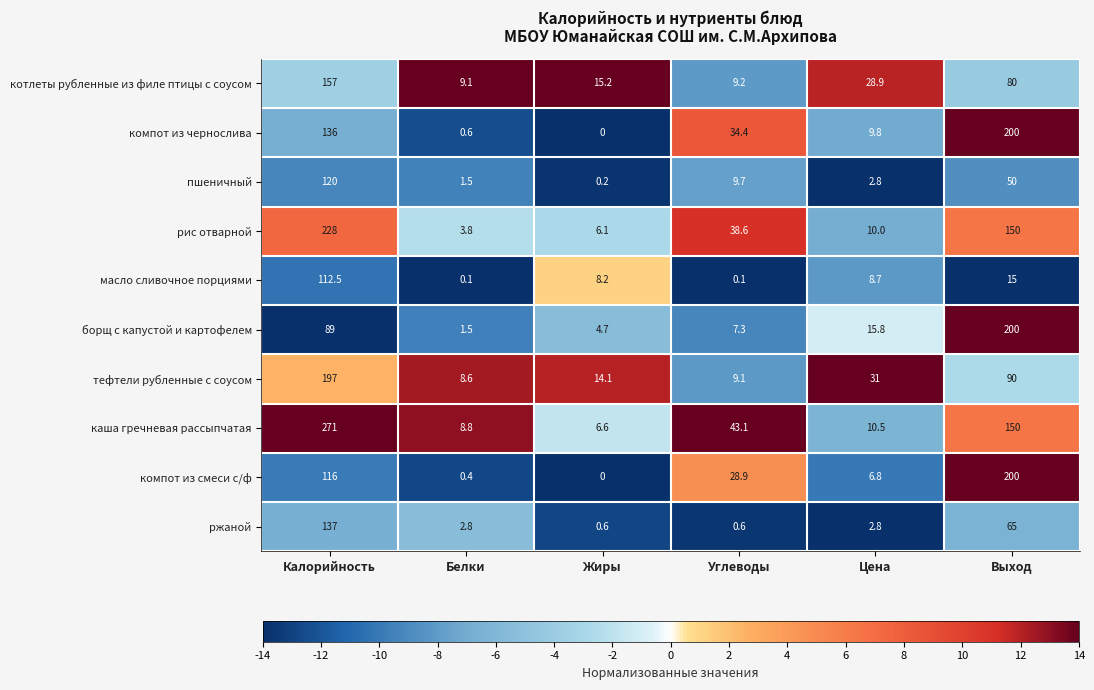

Which series has the largest total across all categories?

каша гречневая рассыпчатая